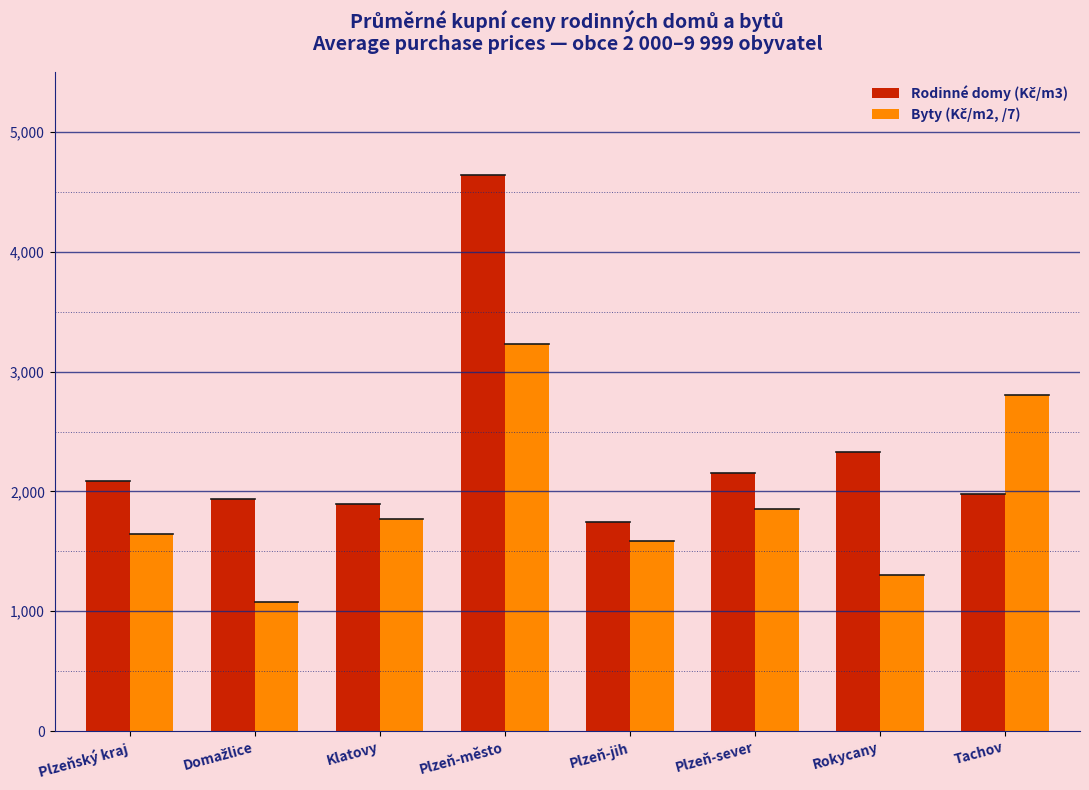

What is the total value across all series at Plzeň-jih?

3333.9